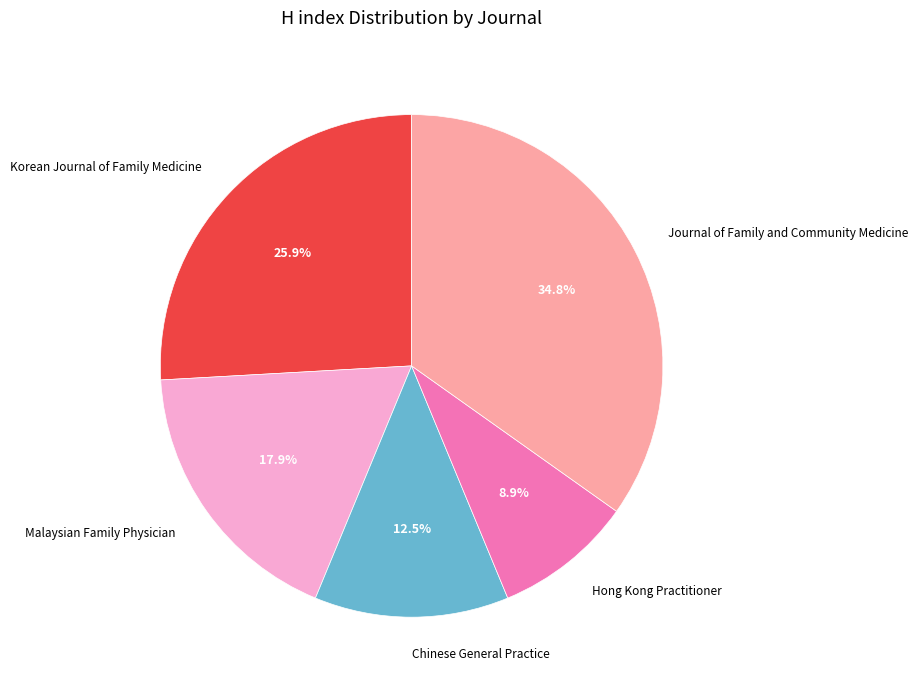

How many segments does this pie chart have?

5